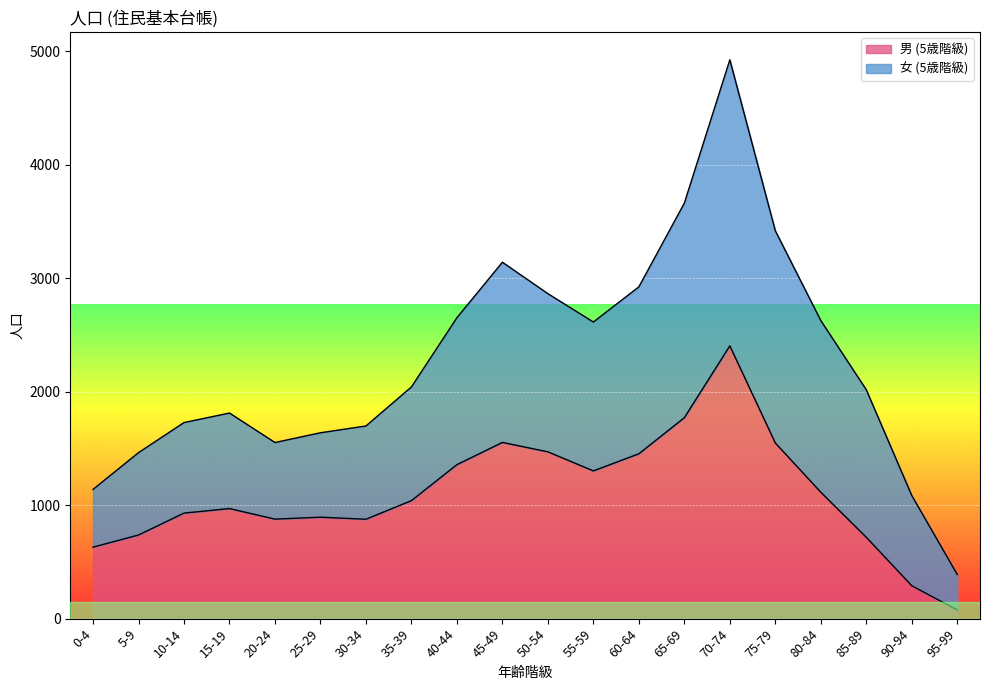

What is the difference between the values at 10-14 and 25-29?

36